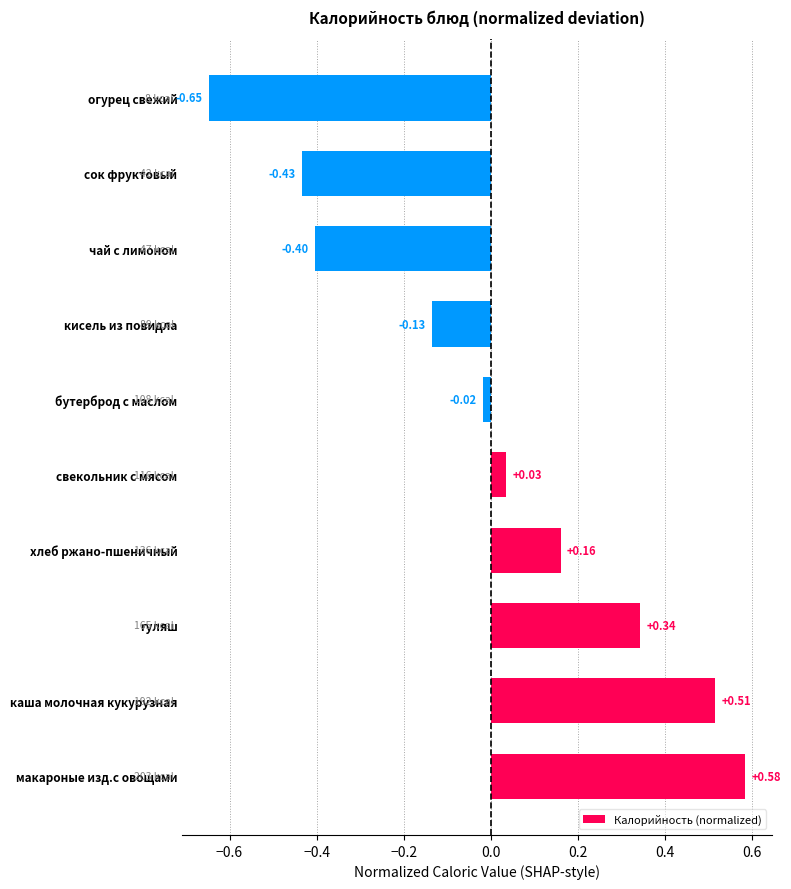

At which category does the chart reach its minimum across all series?

огурец свежий